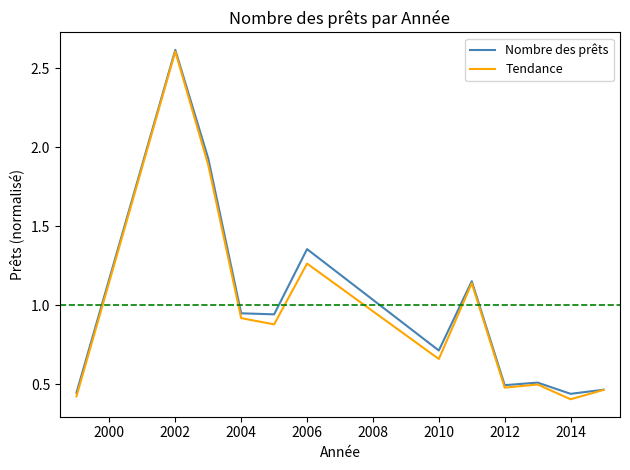

What is the maximum value for Tendance?

2.6